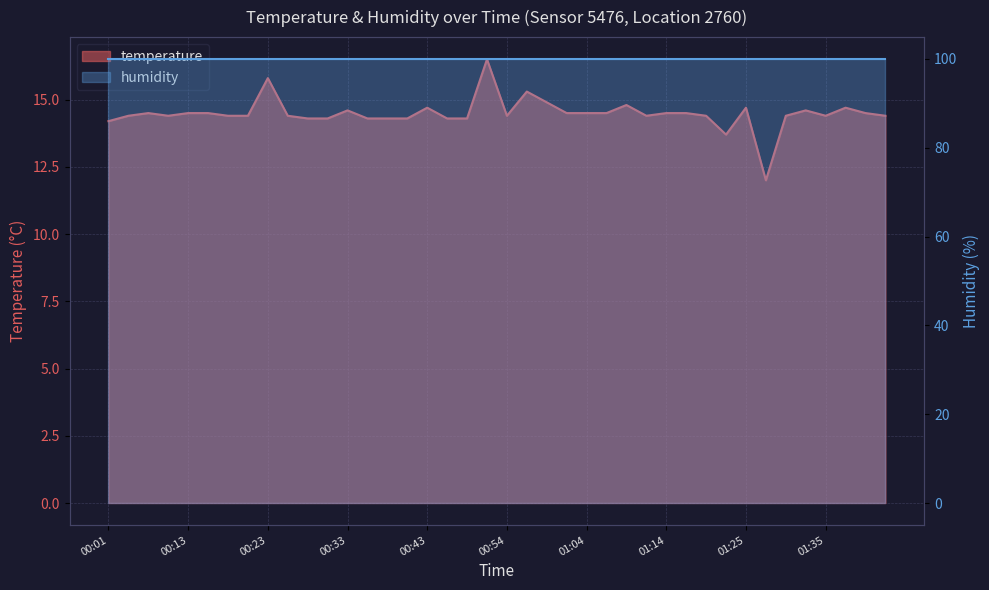

Reading left to right, what are all the values shown in this chart?

00:01=14.2	00:03=14.4	00:08=14.5	00:11=14.4	00:13=14.5	00:16=14.5	00:18=14.4	00:21=14.4	00:23=15.8	00:26=14.4	00:28=14.3	00:31=14.3	00:33=14.6	00:36=14.3	00:38=14.3	00:41=14.3	00:43=14.7	00:46=14.3	00:49=14.3	00:51=16.5	00:54=14.4	00:56=15.3	00:59=14.9	01:02=14.5	01:04=14.5	01:07=14.5	01:09=14.8	01:12=14.4	01:14=14.5	01:17=14.5	01:20=14.4	01:22=13.7	01:25=14.7	01:27=12.0	01:30=14.4	01:33=14.6	01:35=14.4	01:38=14.7	01:40=14.5	01:42=14.4